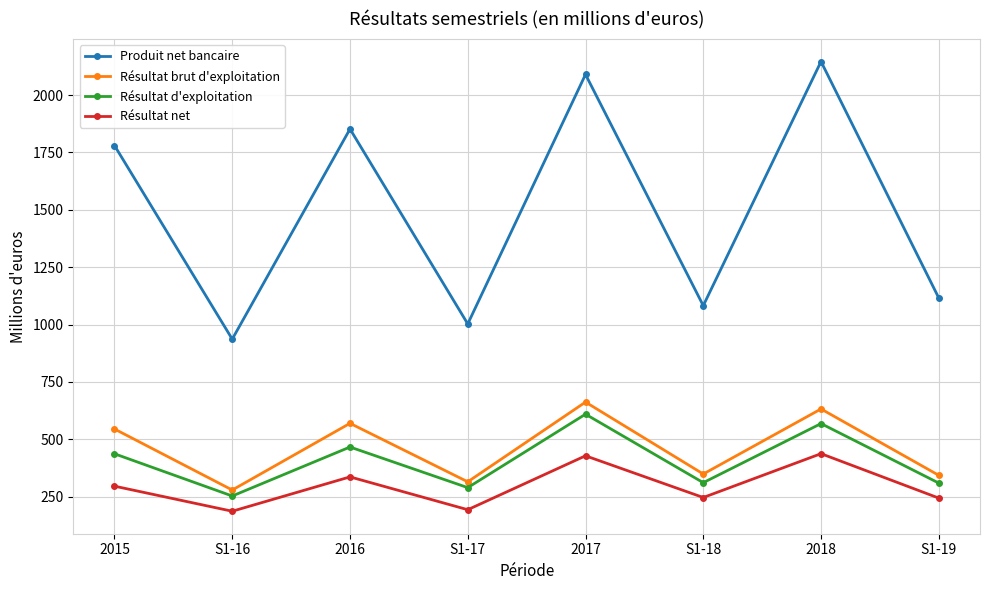

Which label corresponds to the largest value in the chart?

2018